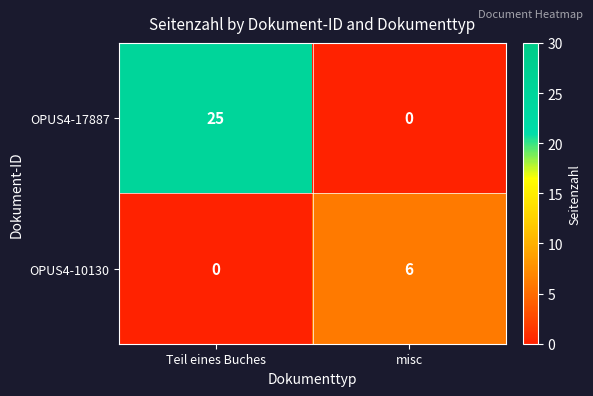

Reading left to right, what are all the values shown in this chart?

OPUS4-17887: Teil eines Buches=25	misc=0
OPUS4-10130: Teil eines Buches=0	misc=6